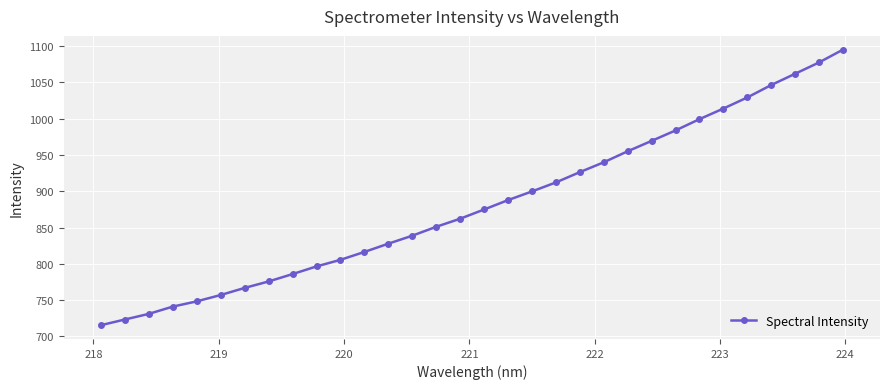

What is the average value?

881.7